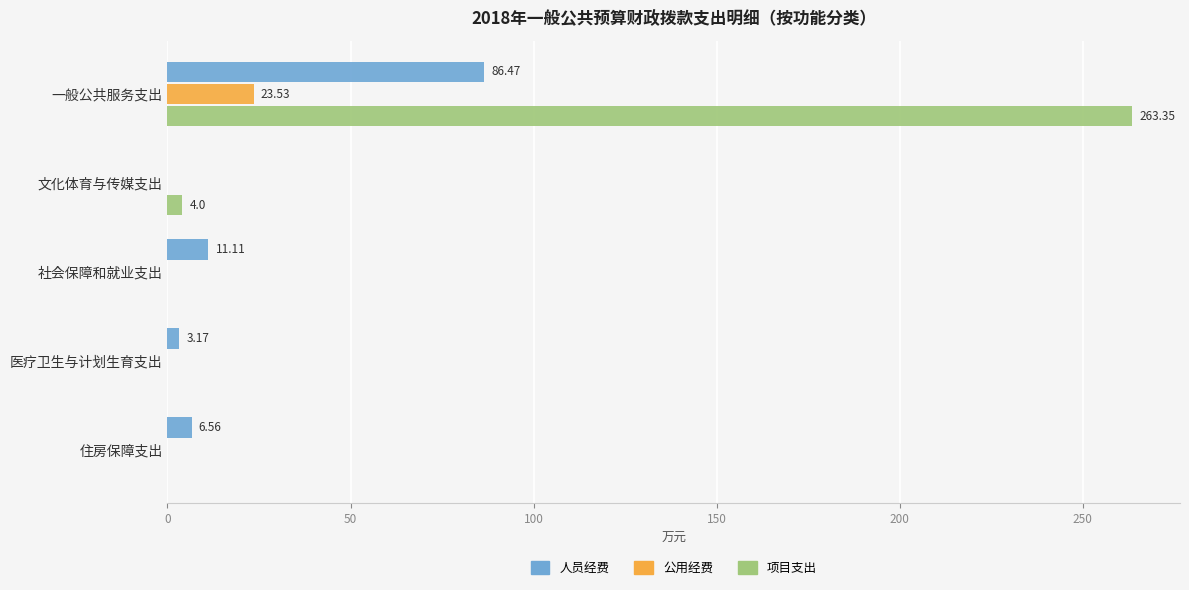

What is the sum of all 人员经费 values?

107.3